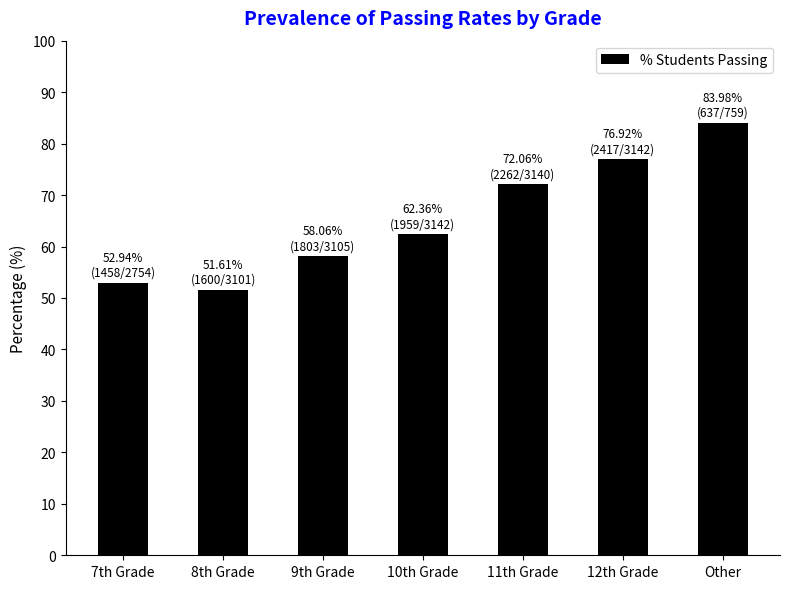

The value at 10th Grade is 62.4. True or false?

True